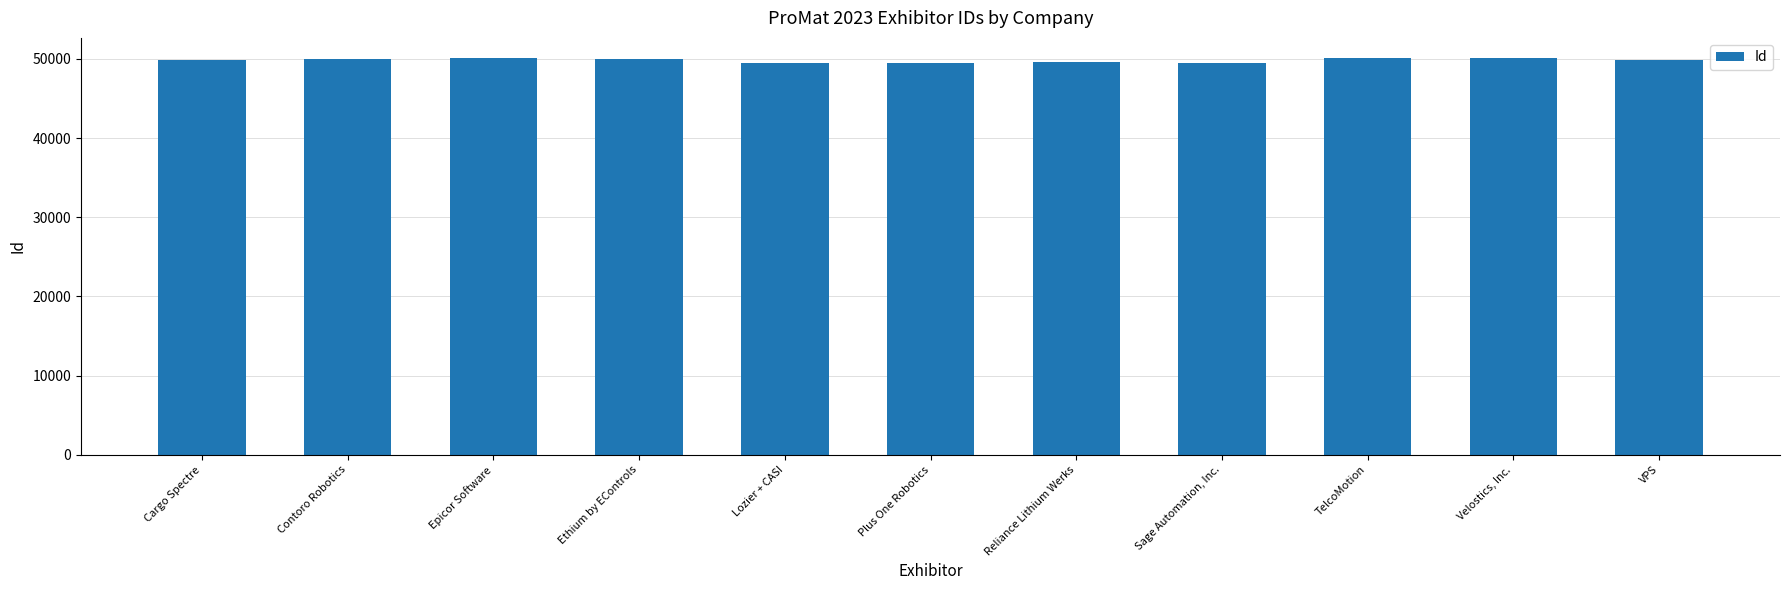

Approximately how many times larger is the value at Velostics, Inc. compared to Lozier + CASI?

1.0